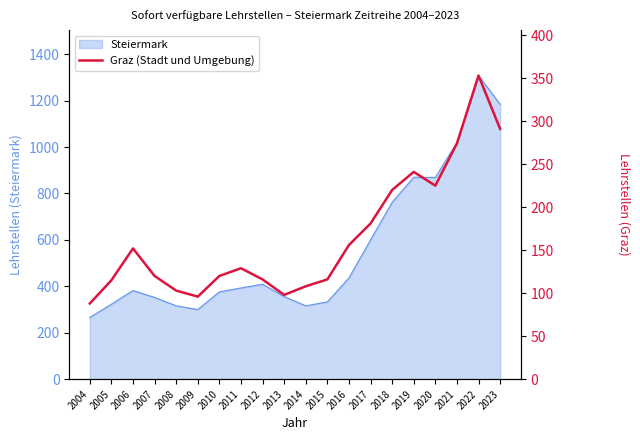

Where is the data nearest to the value 220?

2018